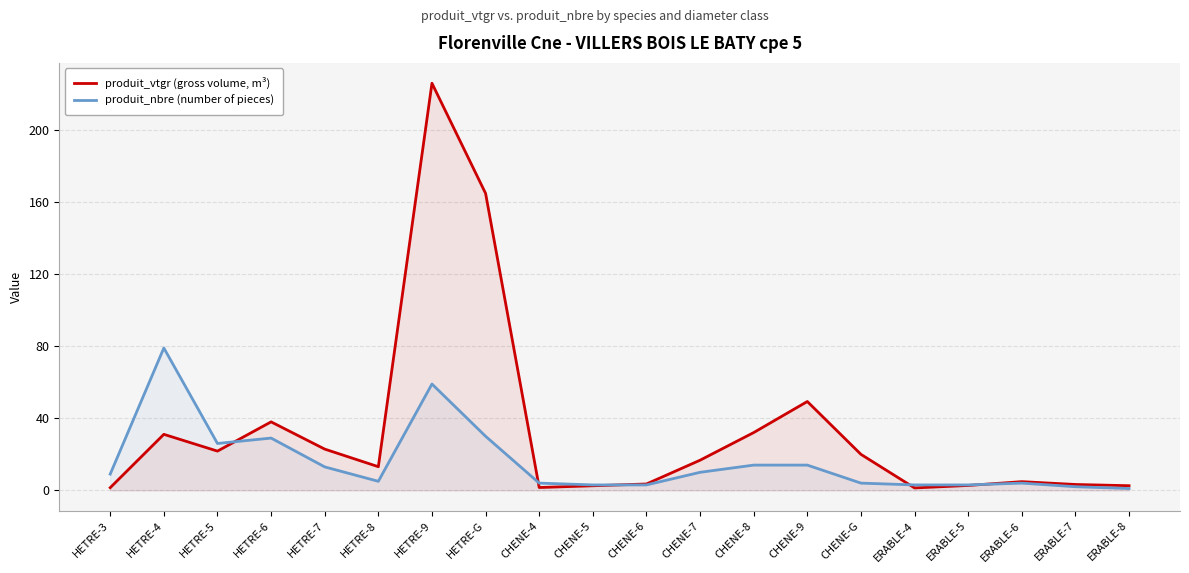

The value of produit_vtgr (gross volume, m³) at HETRE-G is 164.8. True or false?

True